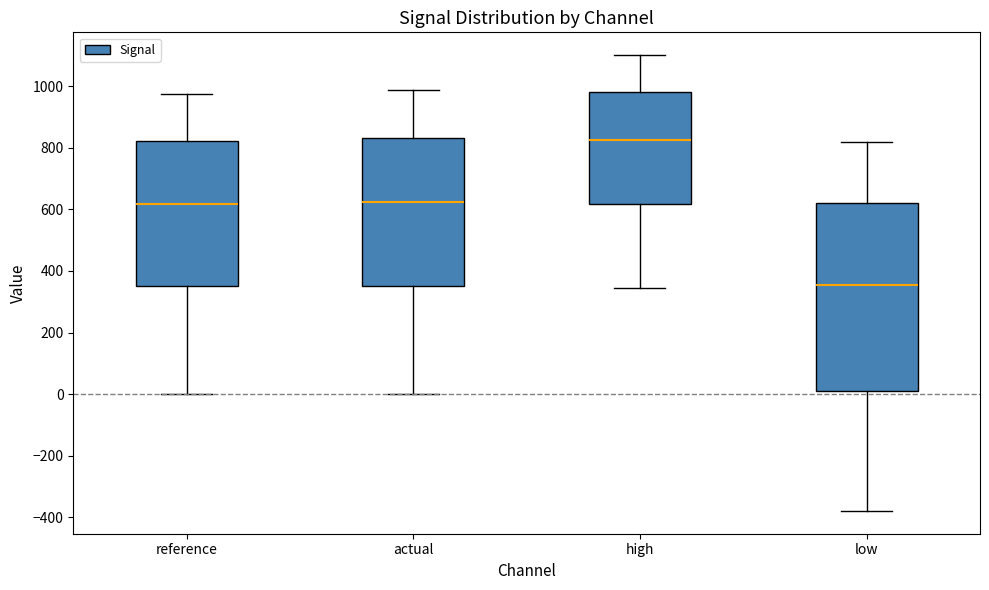

Which box is the tallest, from its lower edge to its upper edge?

low